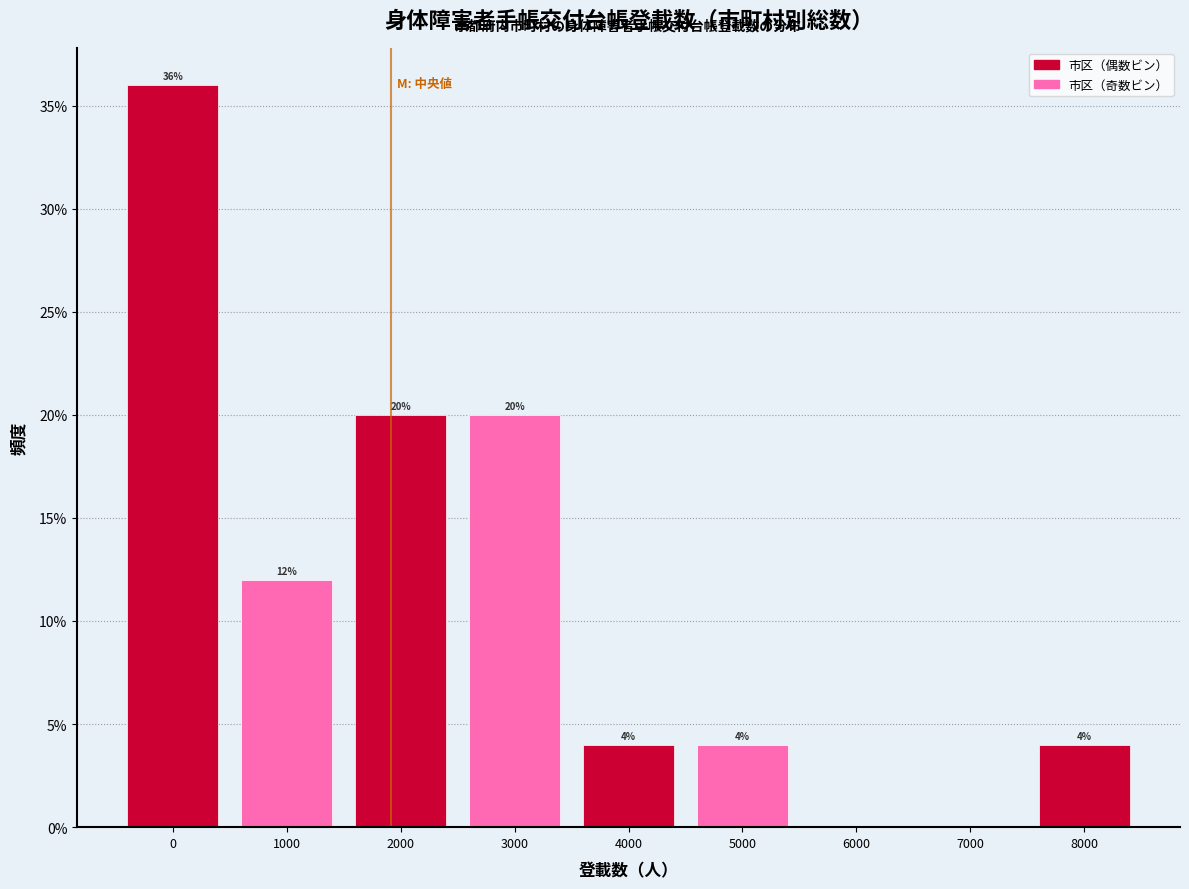

Reading right to left, transcribe all the data shown in this chart.

8000=4	7000=0	6000=0	5000=4	4000=4	3000=20	2000=20	1000=12	0=36